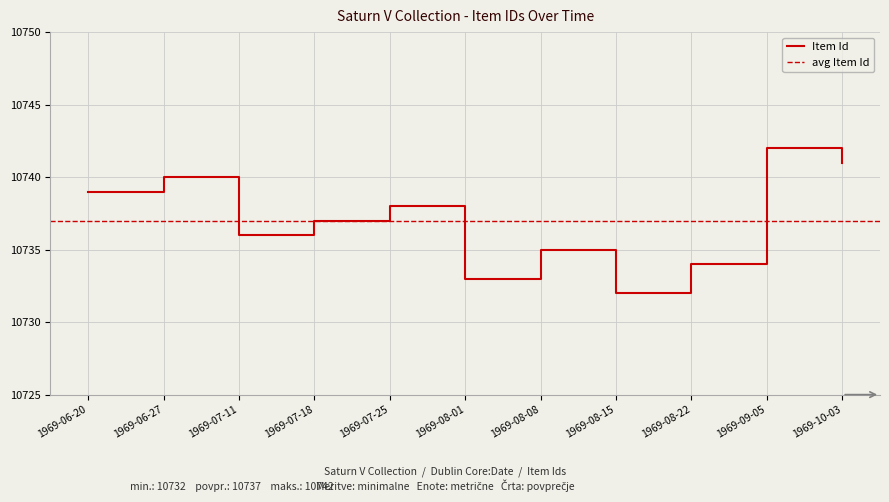

List the labels in order of value, smallest first.

1969-08-15, 1969-08-01, 1969-08-22, 1969-08-08, 1969-07-11, 1969-07-18, 1969-07-25, 1969-06-20, 1969-06-27, 1969-10-03, 1969-09-05